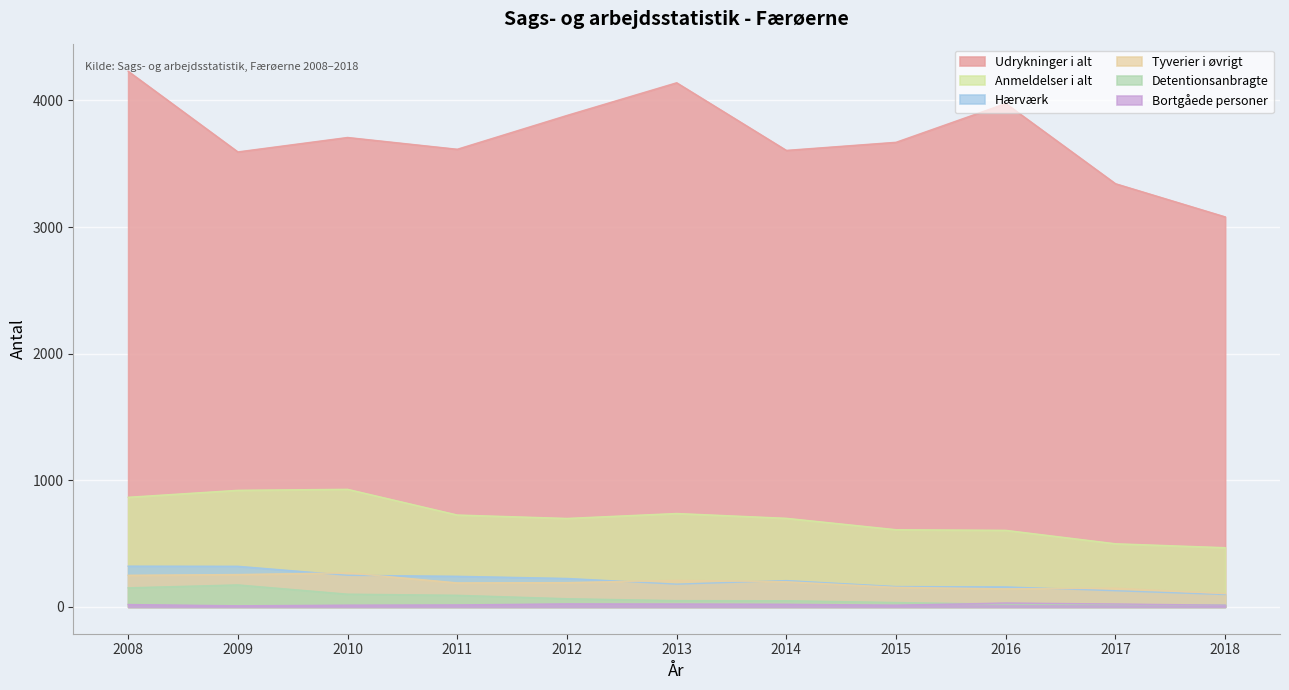

What is the lowest value of the Bortgåede personer series?

9